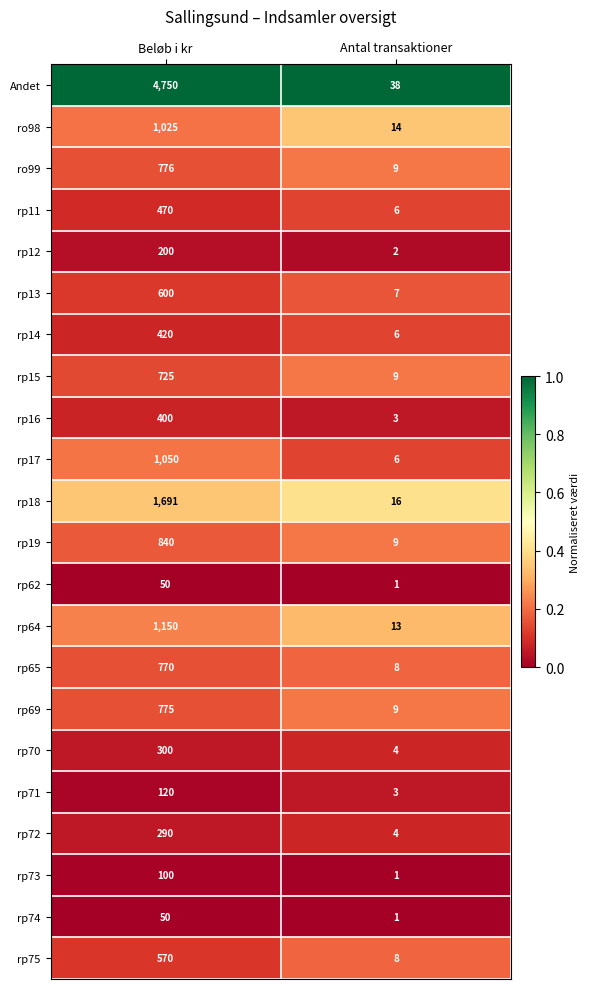

Which series changed the most between Beløb i kr and Antal transaktioner?

Andet